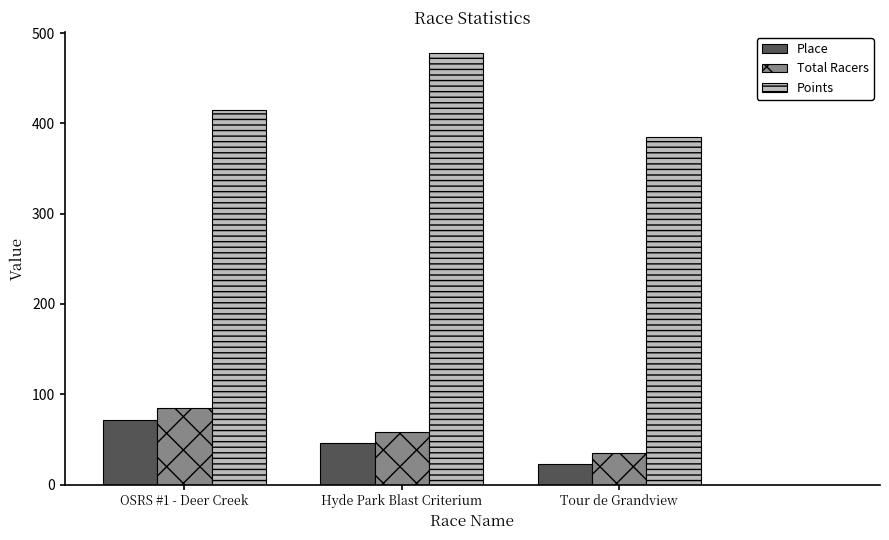

What is the sum of the Place values at Hyde Park Blast Criterium and Tour de Grandview?

69.0